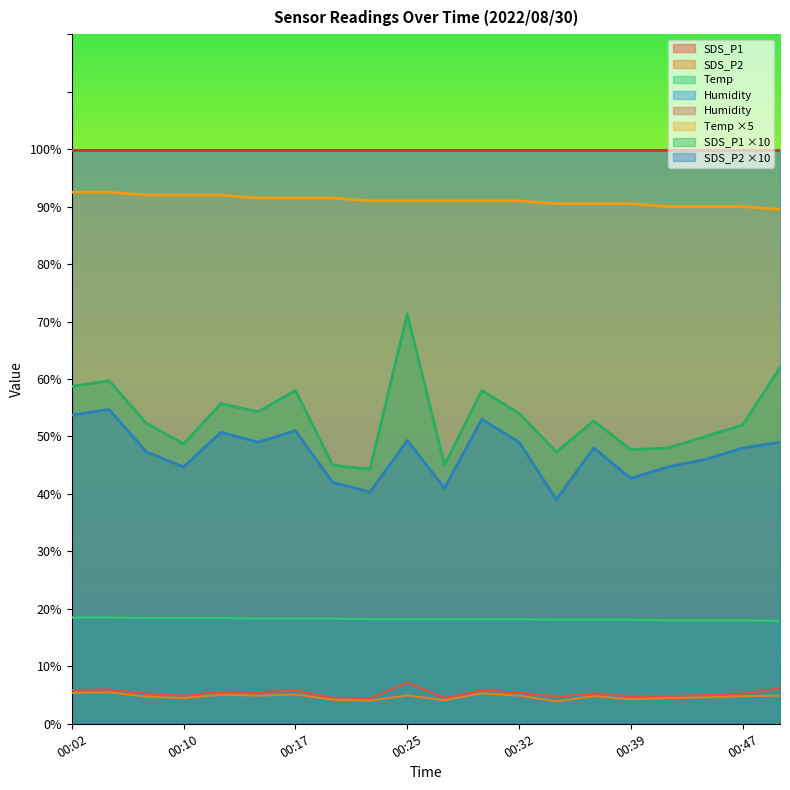

True or false: SDS_P2 has a value of 8.1 at 00:15.

False